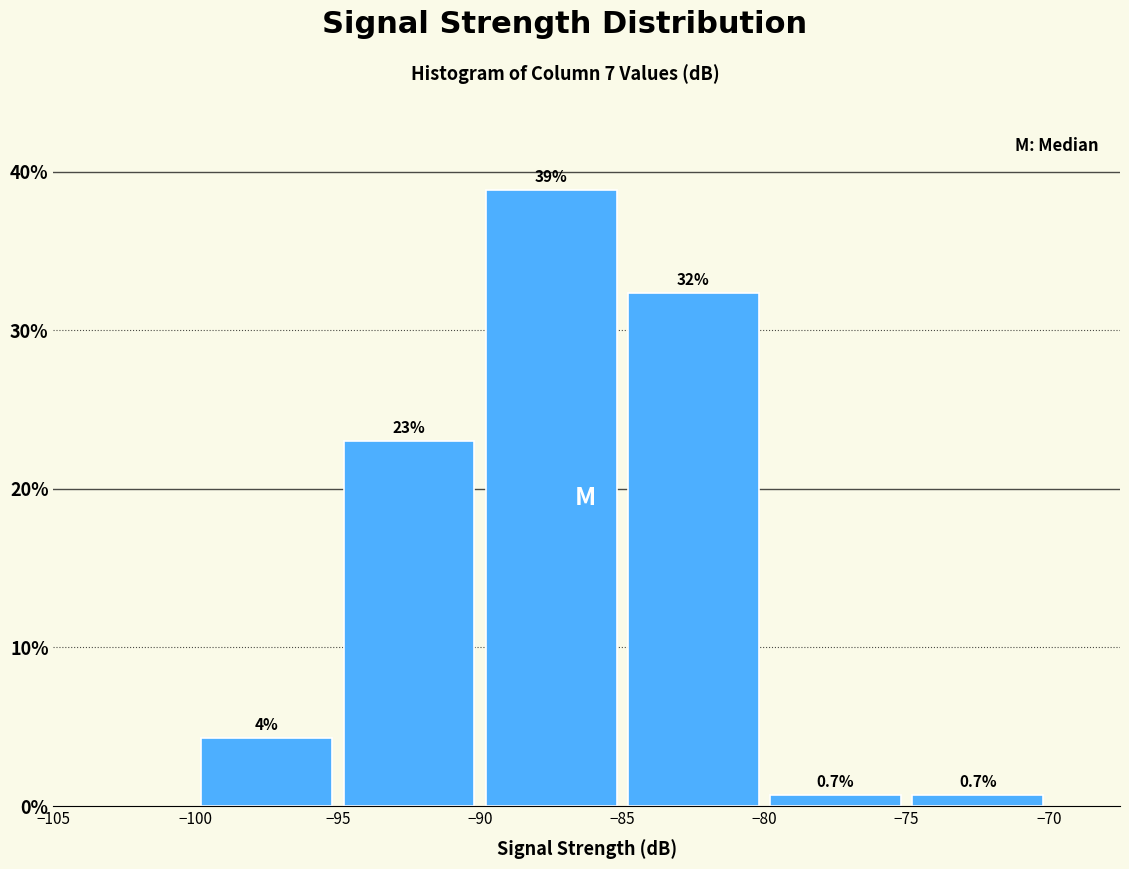

Over which range of the x-axis is the bar tallest?

-90 to -85